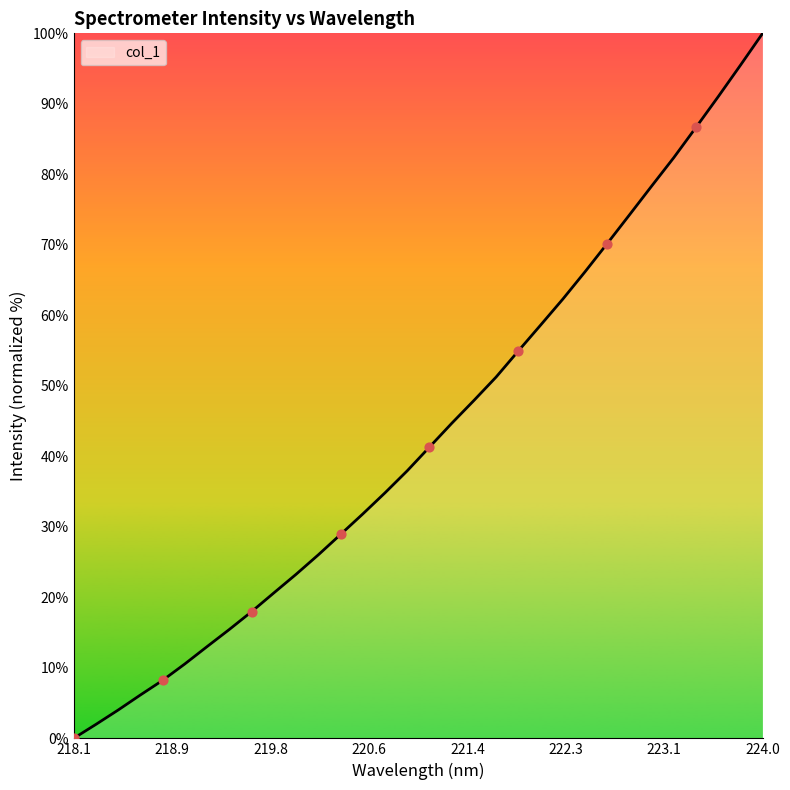

What is the greatest value displayed?

100.0